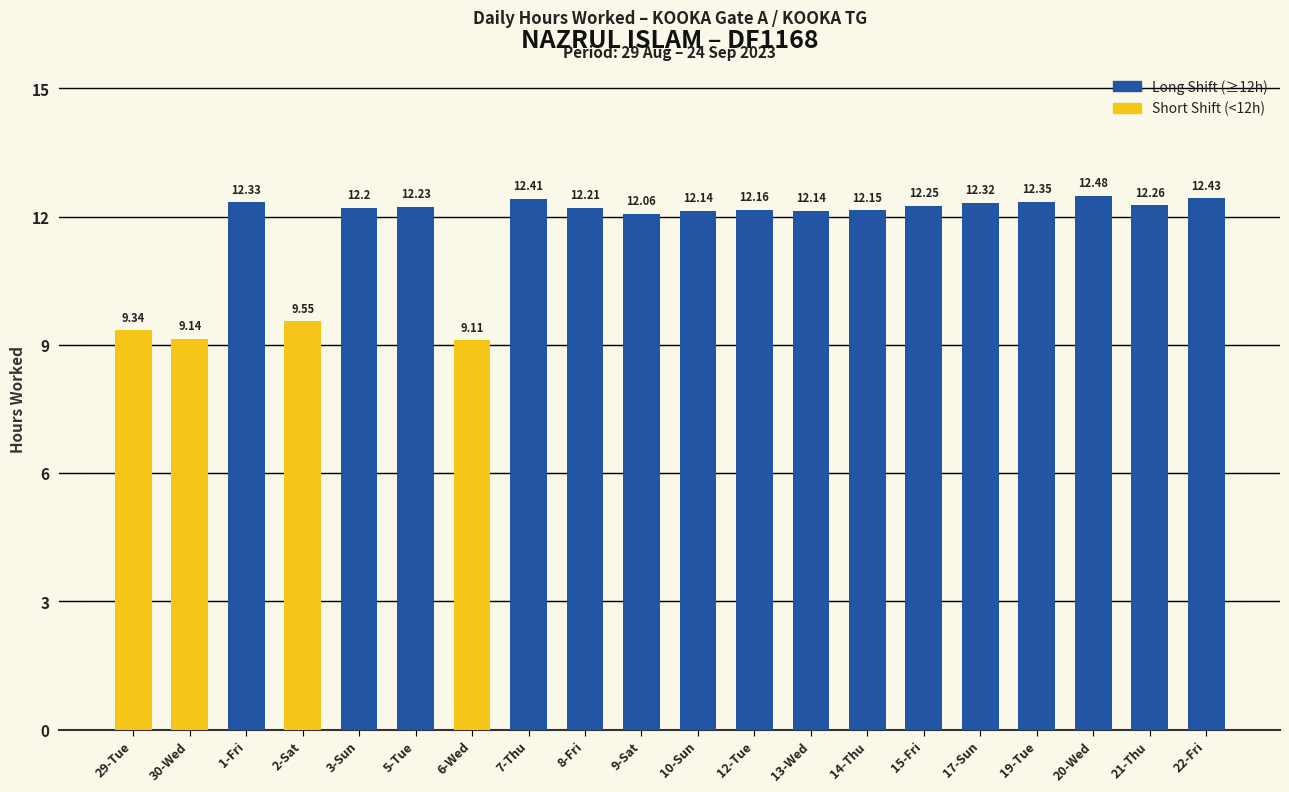

Are the bars horizontal?

No